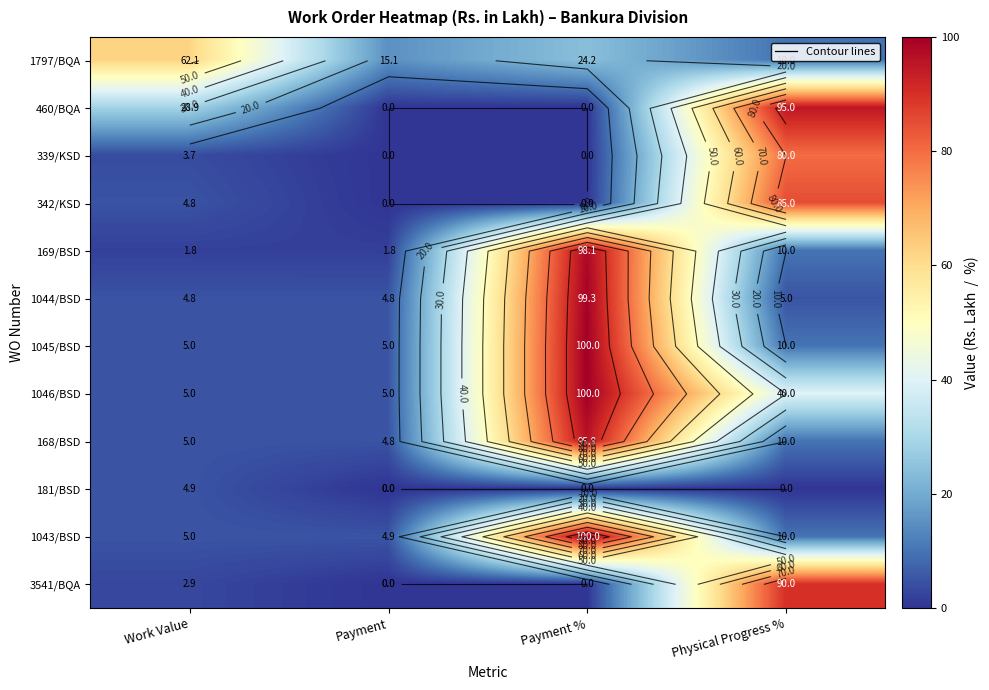

At which category is the sum across all series the highest?

Payment %